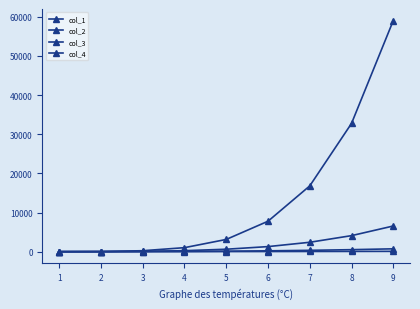

Where is col_4 nearest to the value 29525?

8